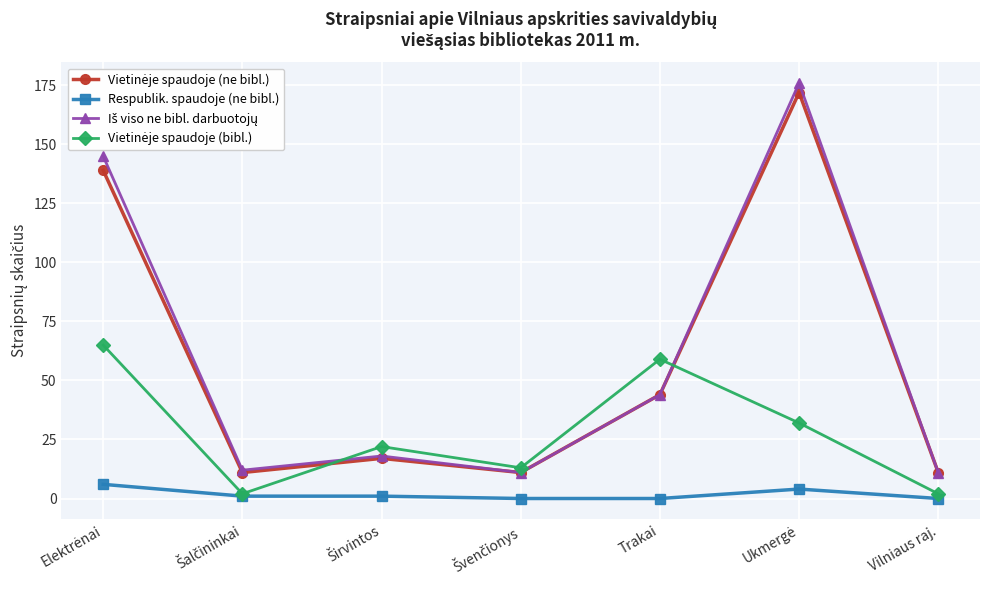

How many distinct data groups are displayed?

4